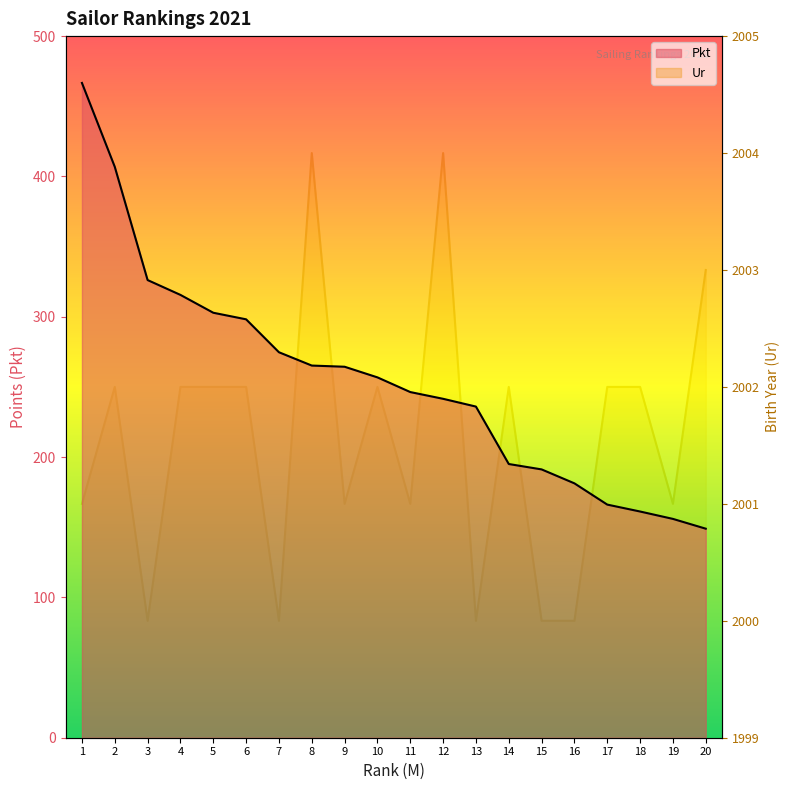

Between 12 and 14, which is larger?

12